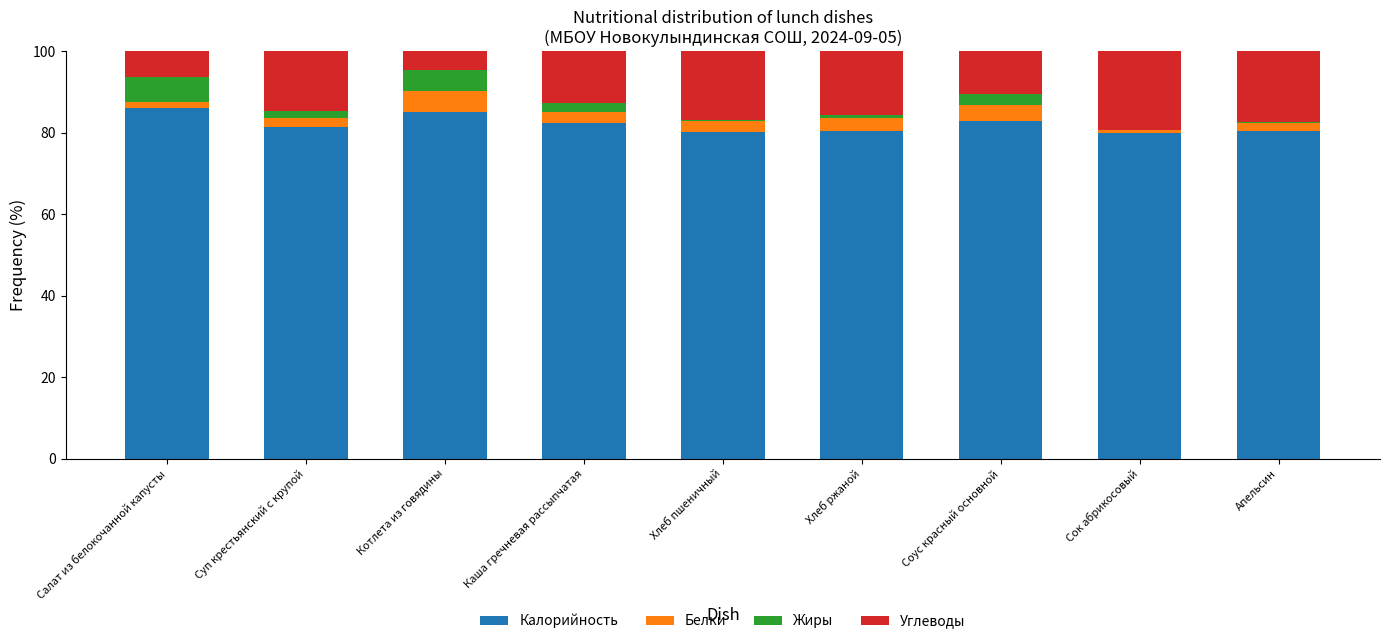

What is the sum of all Калорийность values?

738.9